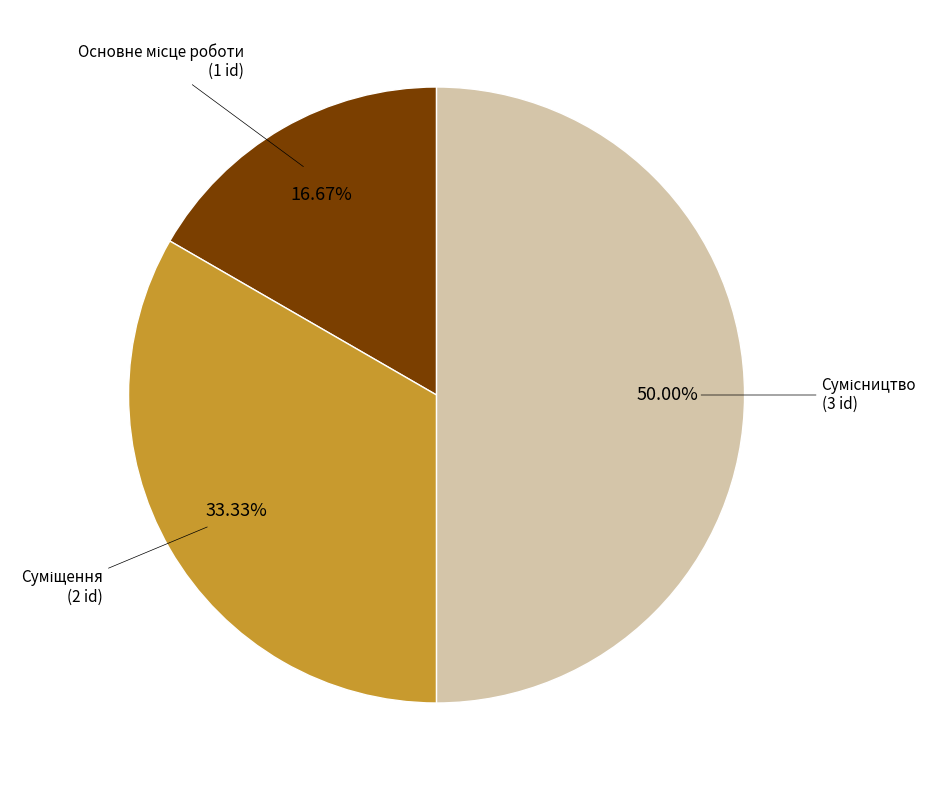

To the nearest percent, what is the difference between the Основне місце роботи and Сумісництво slice percentages?

33%